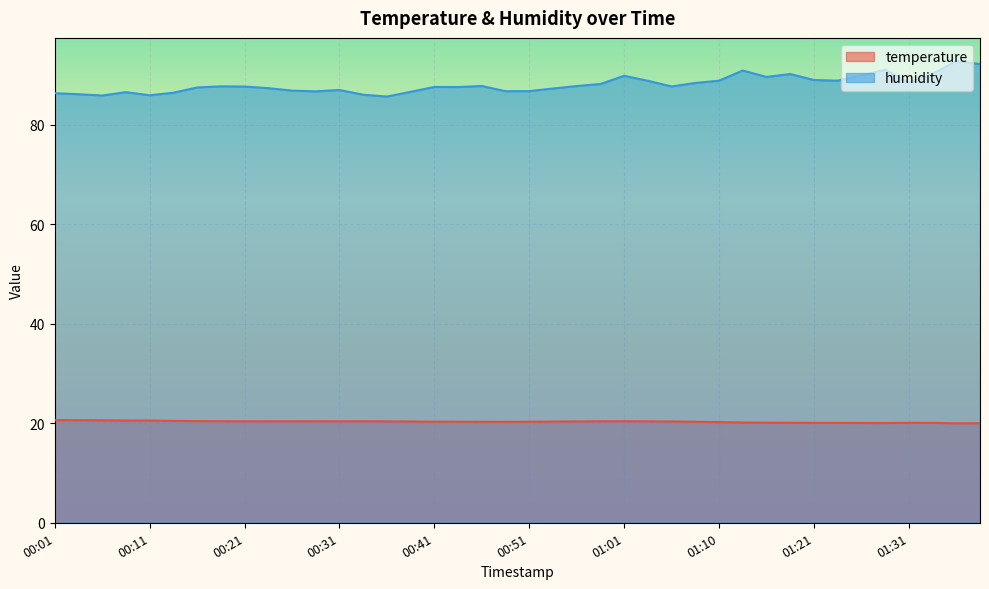

What is the lowest value of the humidity series?

85.7